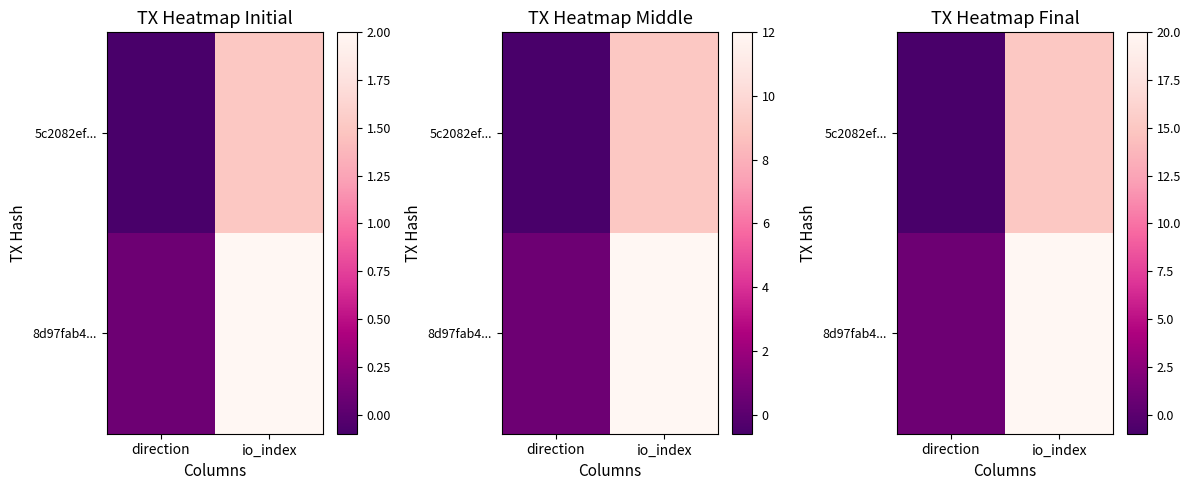

Which series has the largest range (max minus min)?

8d97fab4...